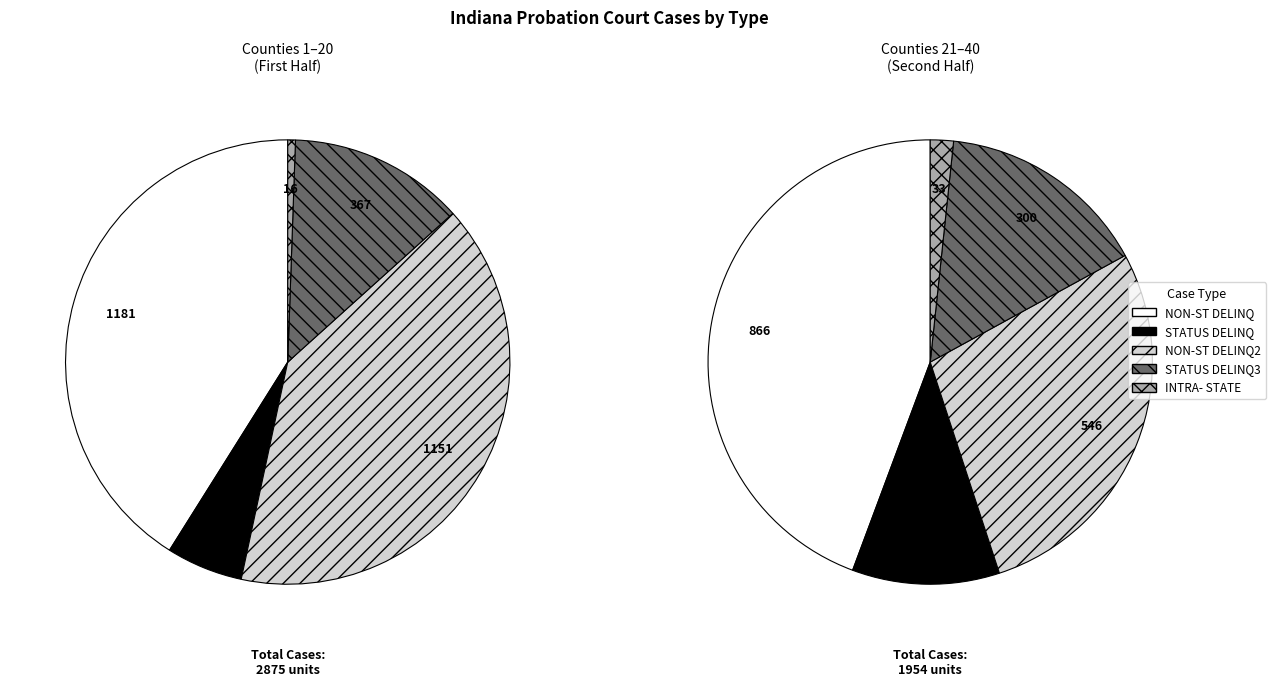

Is it true that JACKSON is 11% of the pie?

False